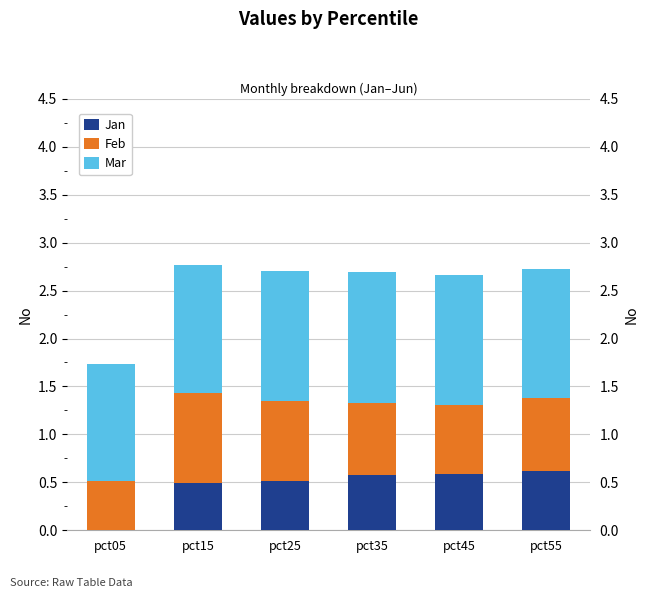

The Mar series shows 1.3 at pct55. True or false?

True